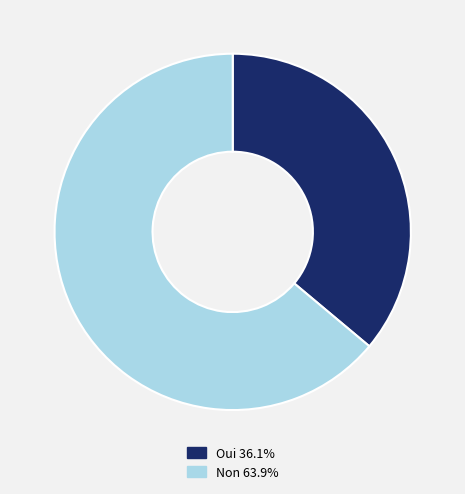

True or false: Non accounts for 64% of the total.

True